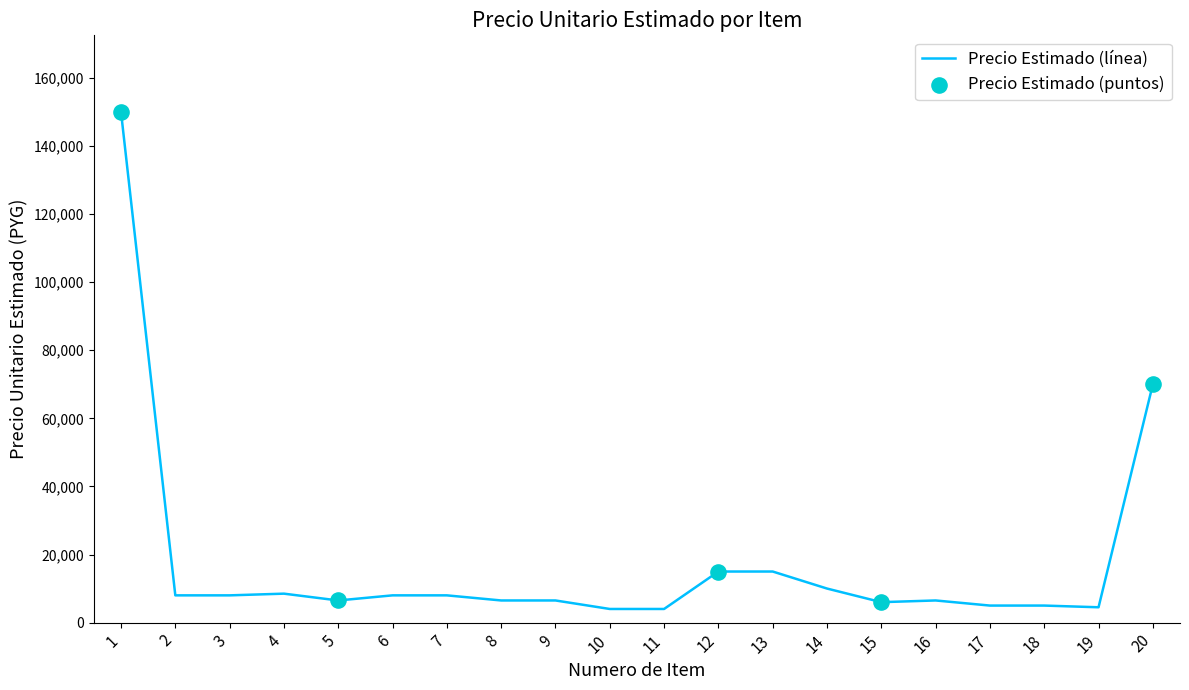

Approximately how many times larger is the value at 16 compared to 9?

1.0